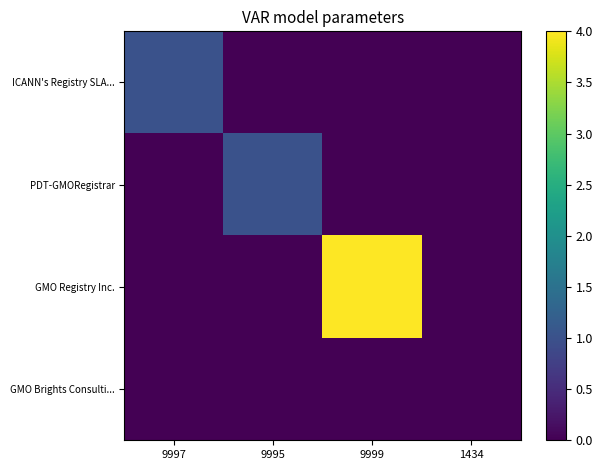

Reading left to right, list all the values displayed in this chart.

ICANN's Registry SLA...: 9997=1	9995=0	9999=0	1434=0
PDT-GMORegistrar: 9997=0	9995=1	9999=0	1434=0
GMO Registry Inc.: 9997=0	9995=0	9999=4	1434=0
GMO Brights Consulti...: 9997=0	9995=0	9999=0	1434=0